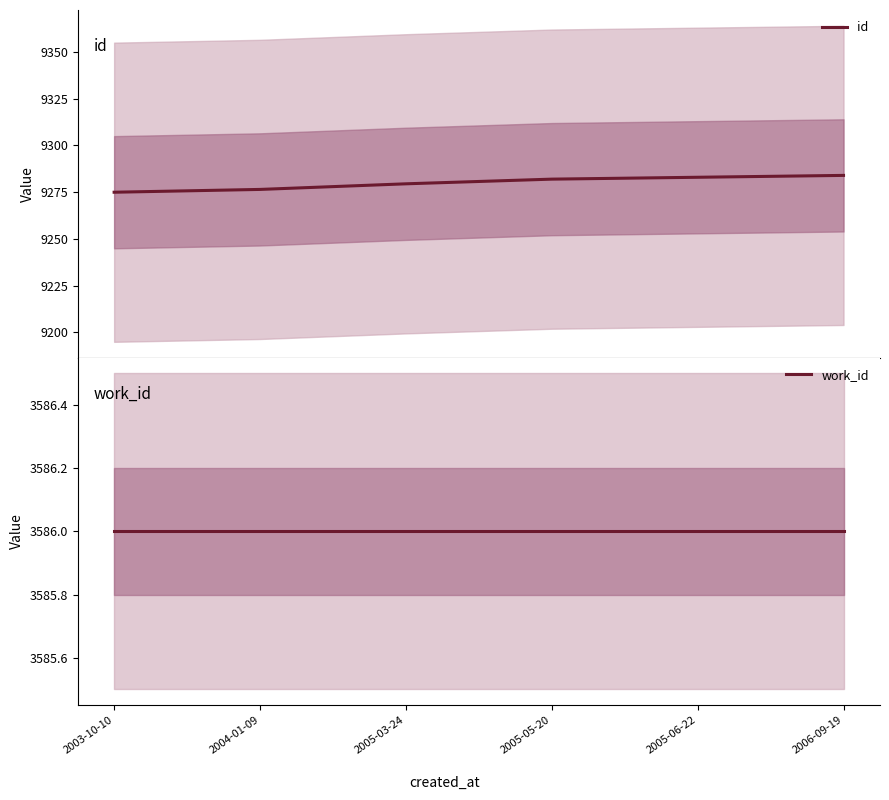

True or false: id has a value of 9275.0 at 2003-10-10.

True